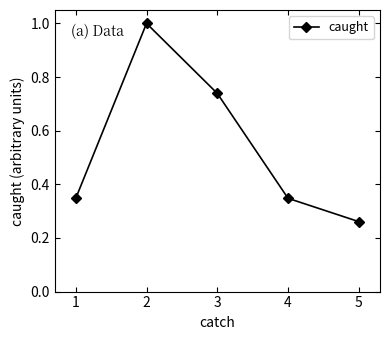

What is the difference between the second highest and minimum values?

0.5